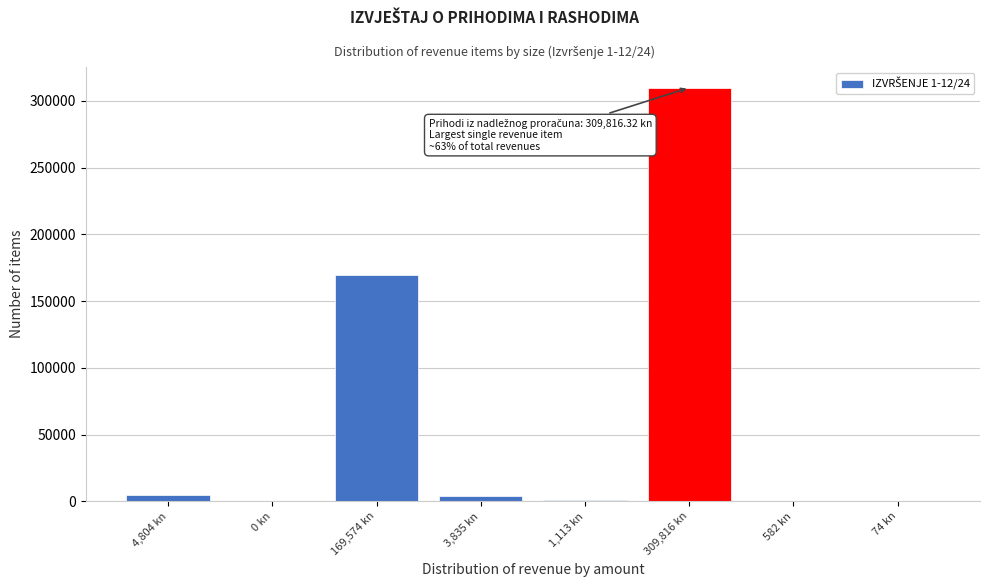

The chart shows a value of 0.0 at 0 kn. True or false?

True